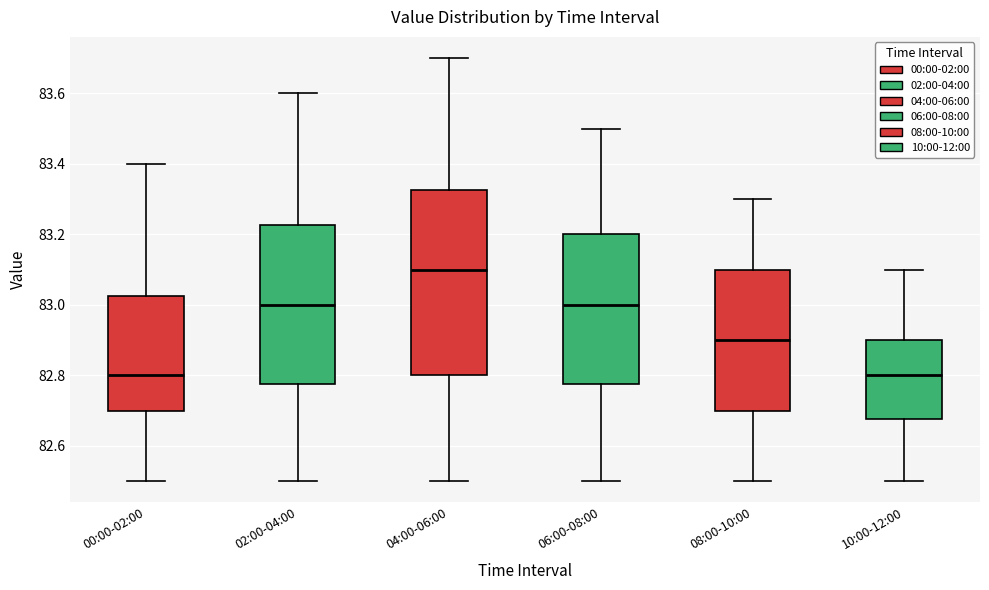

Reading left to right, read every box against the y-axis: the position of its median line, the range the box covers, and the ends of its whiskers. The values are not printed on the chart, so give them approximately, as read against the axis.

00:00-02:00: median 82.80, box 82.70 to 83.02, whiskers 82.50 to 83.40
02:00-04:00: median 83.00, box 82.78 to 83.22, whiskers 82.50 to 83.60
04:00-06:00: median 83.10, box 82.80 to 83.32, whiskers 82.50 to 83.70
06:00-08:00: median 83.00, box 82.78 to 83.20, whiskers 82.50 to 83.50
08:00-10:00: median 82.90, box 82.70 to 83.10, whiskers 82.50 to 83.30
10:00-12:00: median 82.80, box 82.68 to 82.90, whiskers 82.50 to 83.10